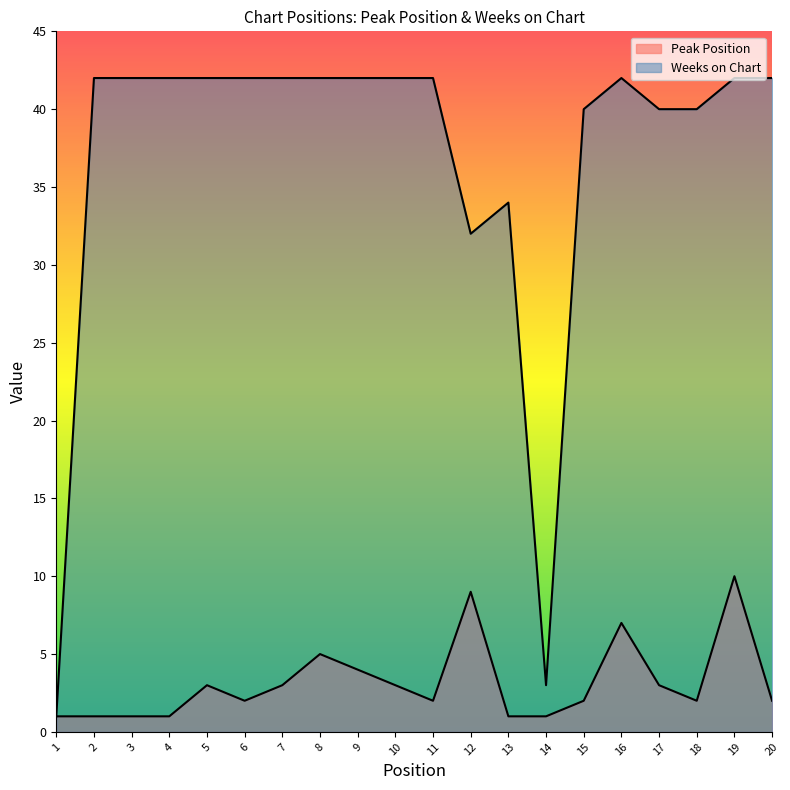

At which category does Weeks on Chart reach its first local peak?

13